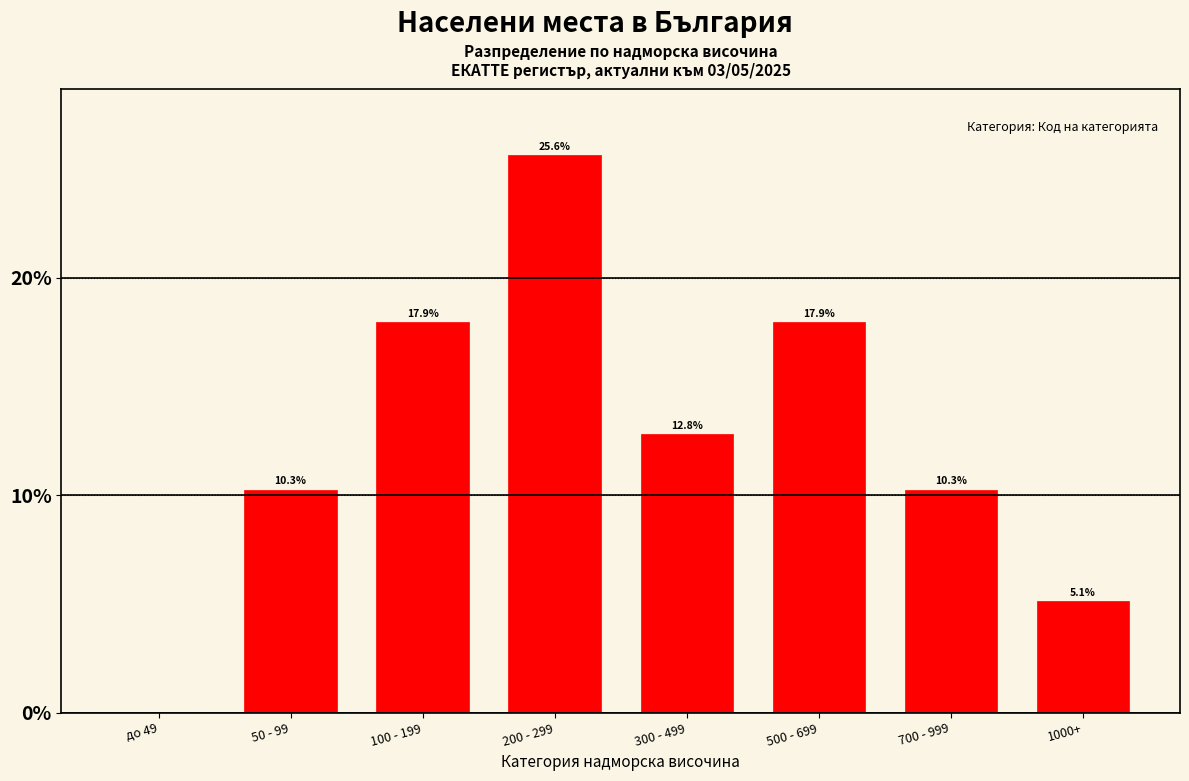

Reading left to right, what are all the values shown in this chart?

до 49=0.0	50 - 99=10.3	100 - 199=17.9	200 - 299=25.6	300 - 499=12.8	500 - 699=17.9	700 - 999=10.3	1000+=5.1